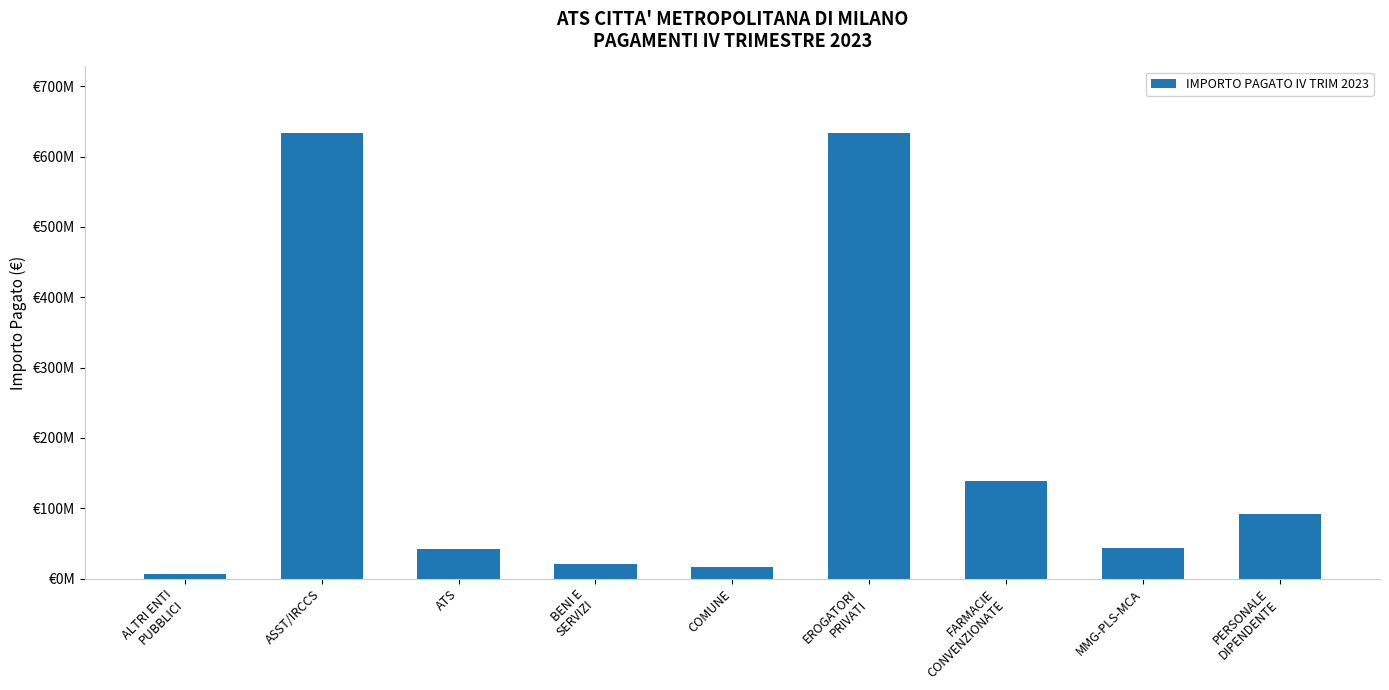

What is the difference between the maximum and minimum values?

627417564.3